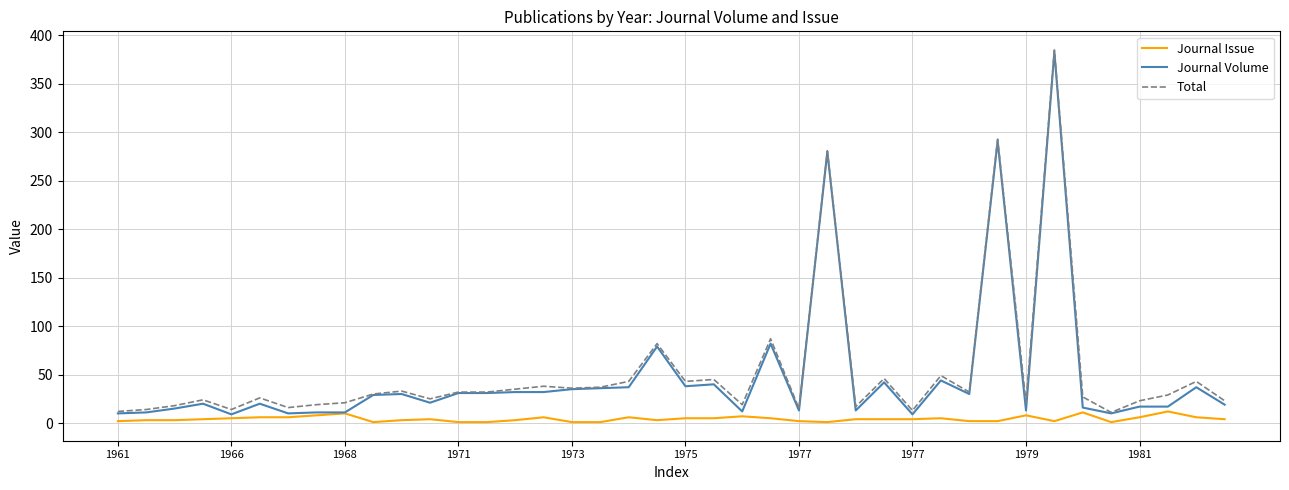

How many categories are shown in the chart?

40